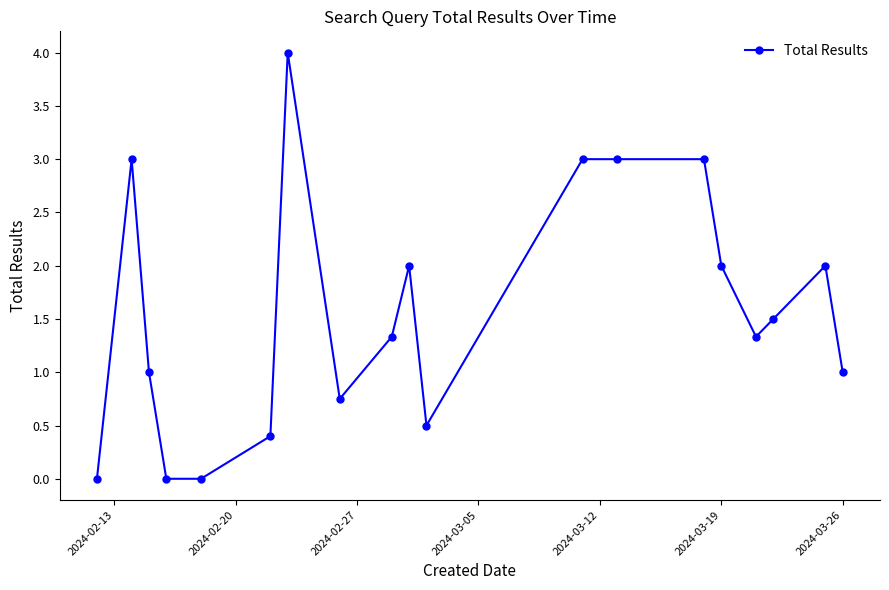

What is the greatest value displayed?

4.0